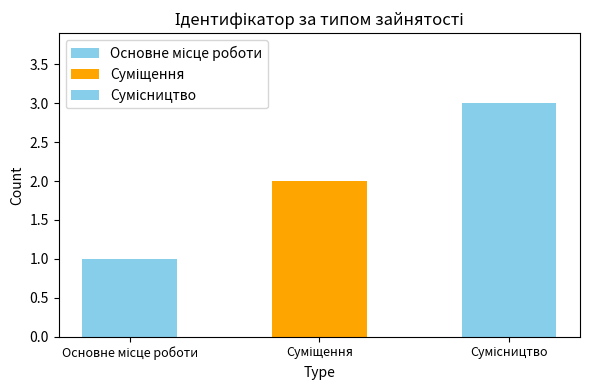

What is the maximum value shown in the chart?

3